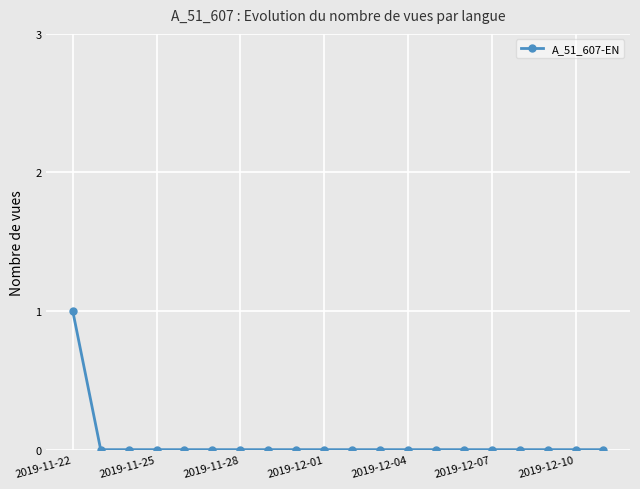

Reading right to left, what are all the values shown in this chart?

0	0	0	0	0	0	0	0	0	0	0	0	0	0	0	0	0	0	0	1